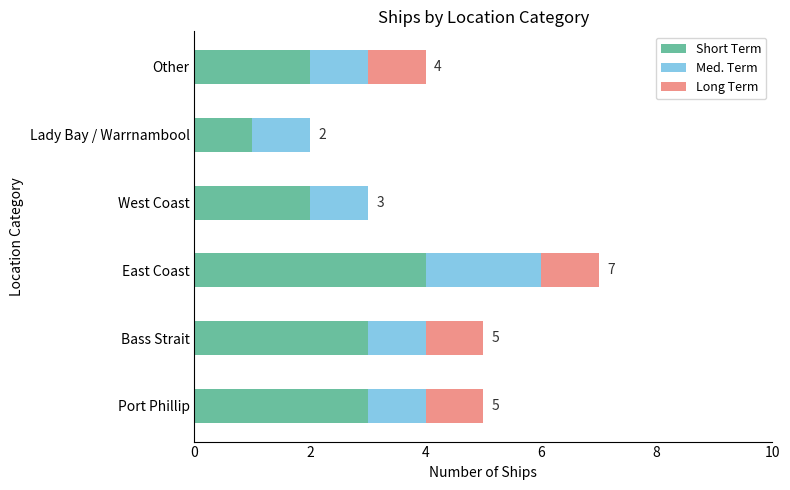

True or false: Short Term has a value of 3 at Bass Strait.

True